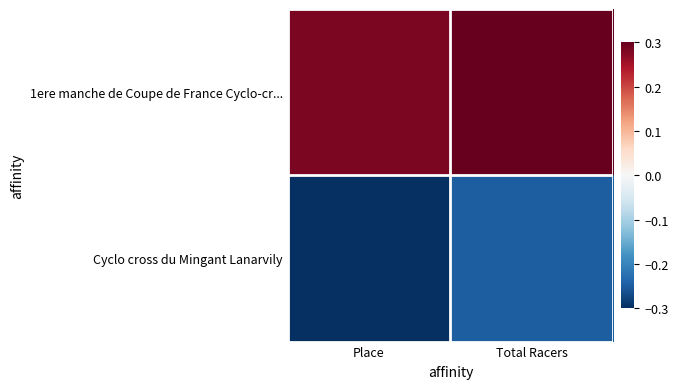

Which series changed the most between Place and Total Racers?

Cyclo cross du Mingant Lanarvily